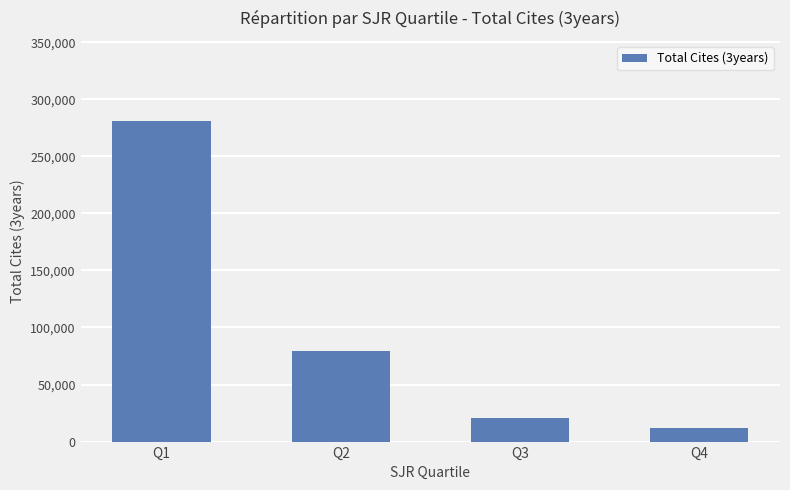

Approximately how many times larger is the value at Q3 compared to Q2?

0.3